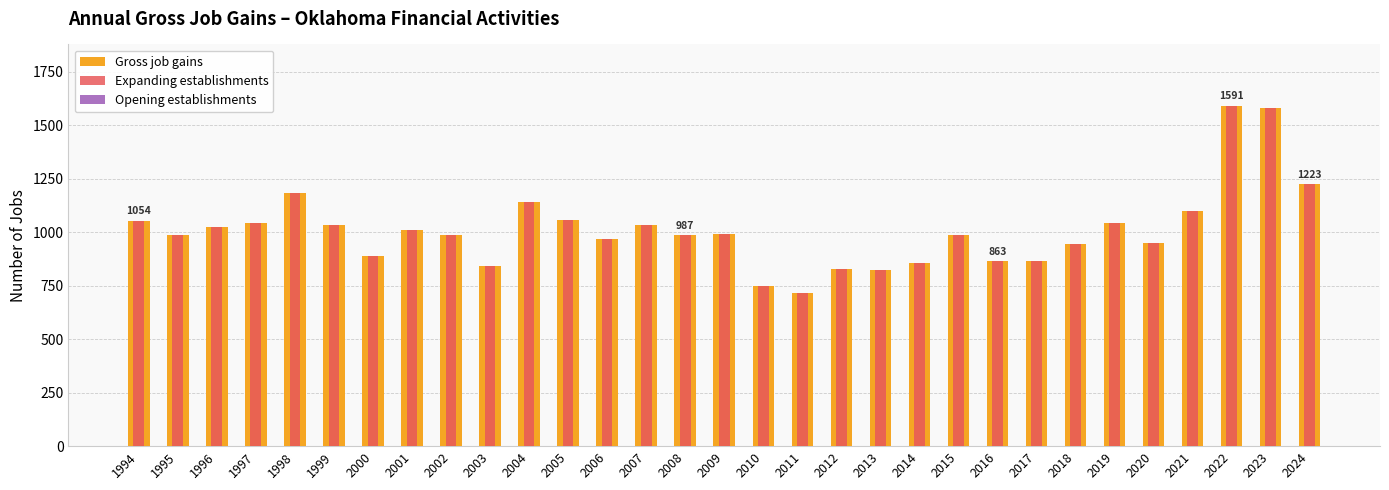

Reading left to right, transcribe all the data shown in this chart.

Gross job gains: 1994=1054	1995=988	1996=1023	1997=1043	1998=1181	1999=1033	2000=887	2001=1011	2002=985	2003=841	2004=1141	2005=1059	2006=967	2007=1032	2008=987	2009=992	2010=749	2011=714	2012=830	2013=822	2014=858	2015=986	2016=863	2017=866	2018=947	2019=1045	2020=951	2021=1098	2022=1591	2023=1581	2024=1223
Expanding establishments: 1994=1054	1995=988	1996=1023	1997=1043	1998=1181	1999=1033	2000=887	2001=1011	2002=985	2003=841	2004=1141	2005=1059	2006=967	2007=1032	2008=987	2009=992	2010=749	2011=714	2012=830	2013=822	2014=858	2015=986	2016=863	2017=866	2018=947	2019=1045	2020=951	2021=1098	2022=1591	2023=1581	2024=1223
Opening establishments: 1994=0	1995=0	1996=0	1997=0	1998=0	1999=0	2000=0	2001=0	2002=0	2003=0	2004=0	2005=0	2006=0	2007=0	2008=0	2009=0	2010=0	2011=0	2012=0	2013=0	2014=0	2015=0	2016=0	2017=0	2018=0	2019=0	2020=0	2021=0	2022=0	2023=0	2024=0